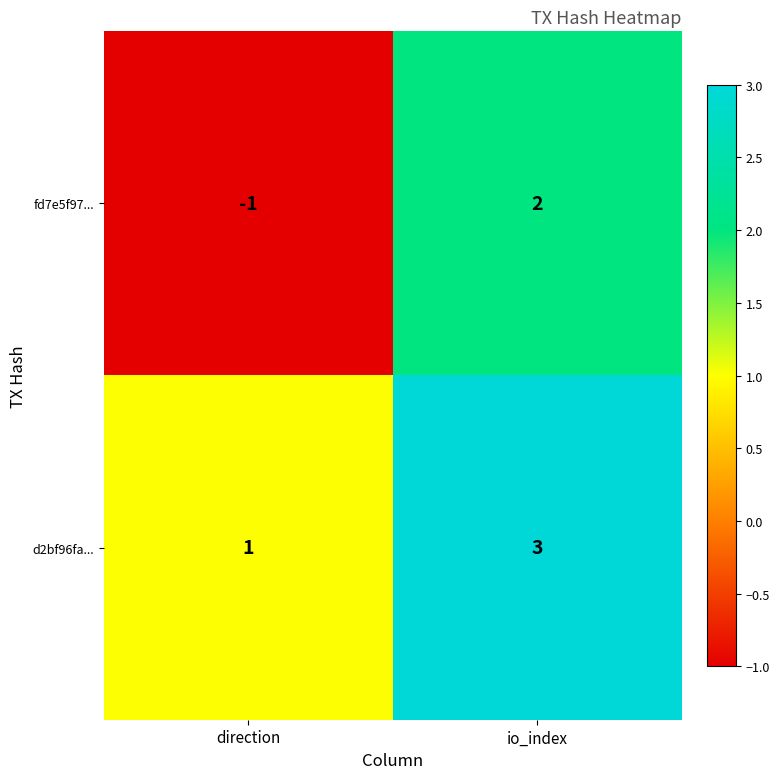

True or false: fd7e5f97... has a value of 1 at io_index.

False